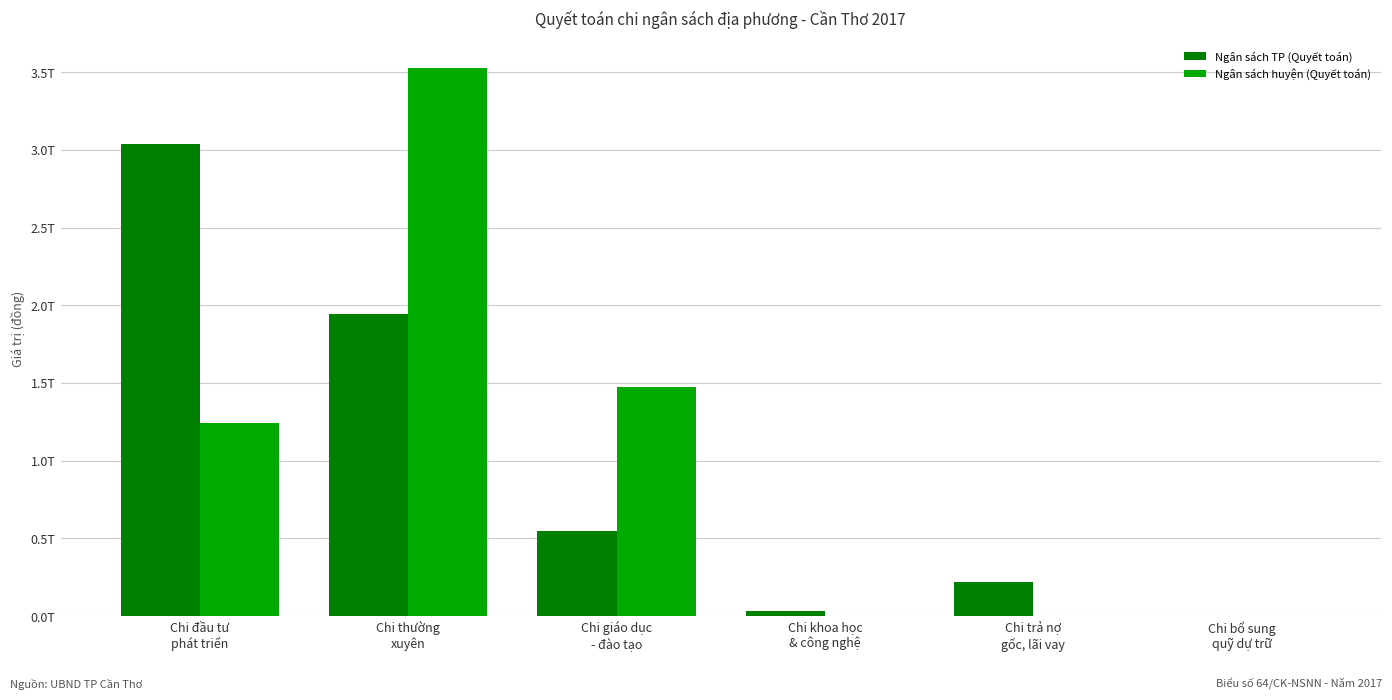

What is the difference between the Ngân sách huyện (Quyết toán) values at Chi khoa học
& công nghệ and Chi thường
xuyên?

3521015516214